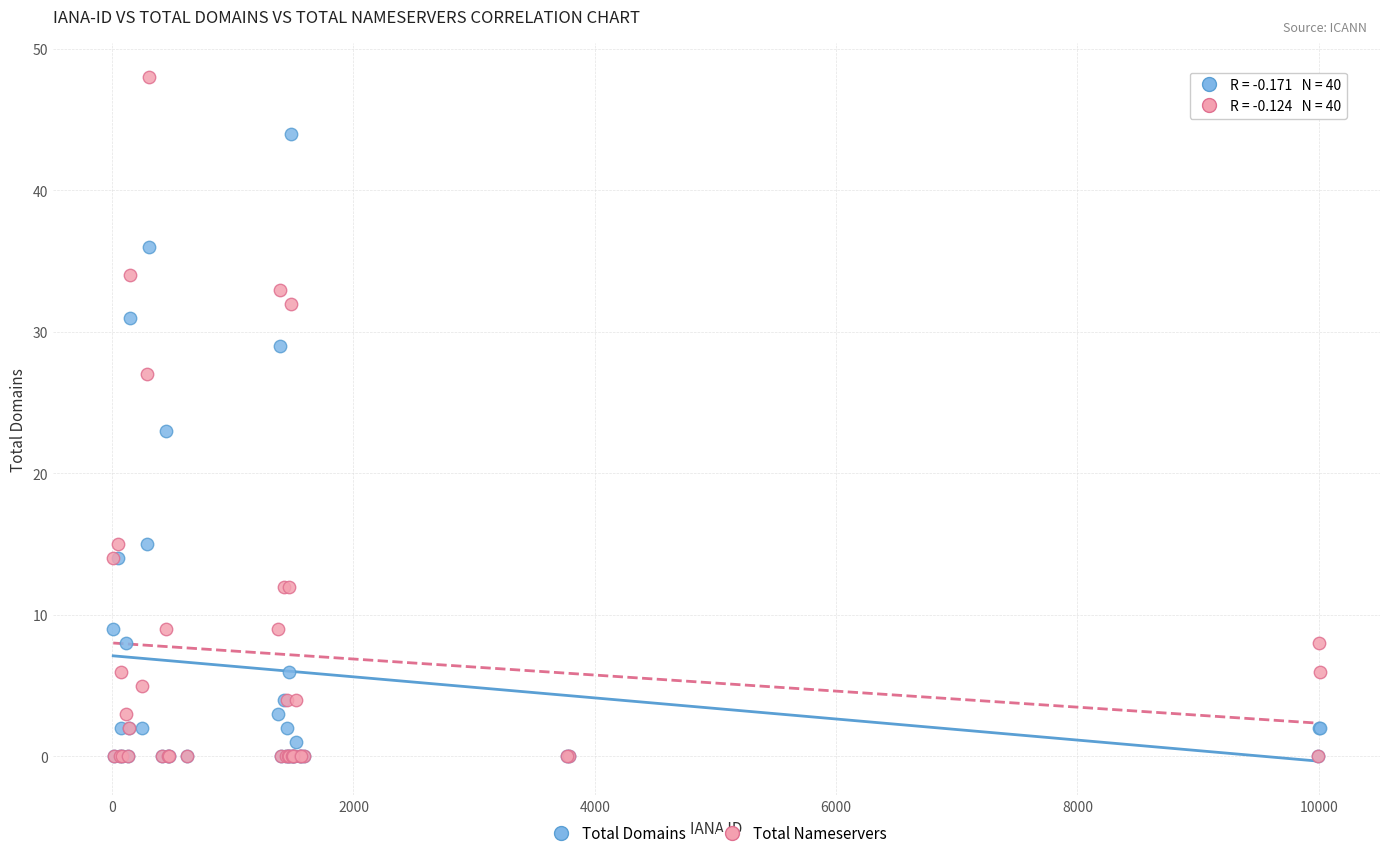

Across all series, what Y value is closest to 24?

23